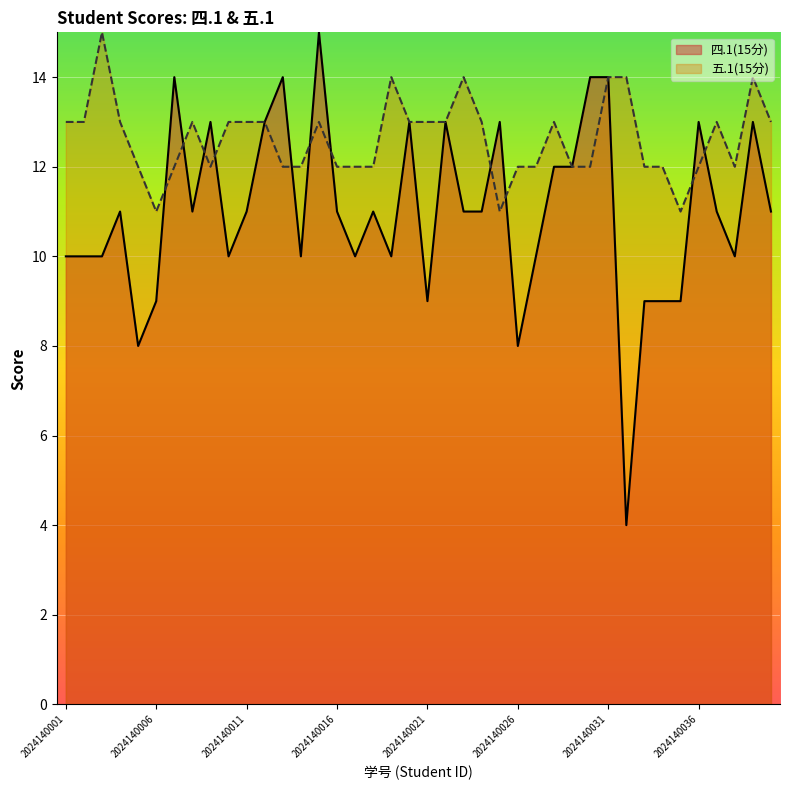

How many lines are shown in the chart?

2